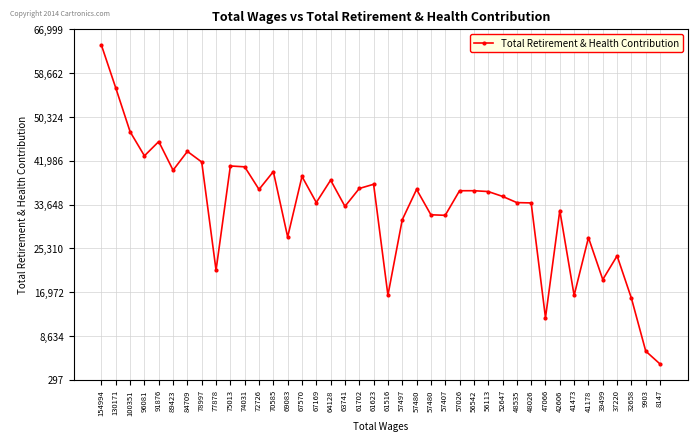

Is this an area chart (filled region under the line)?

No